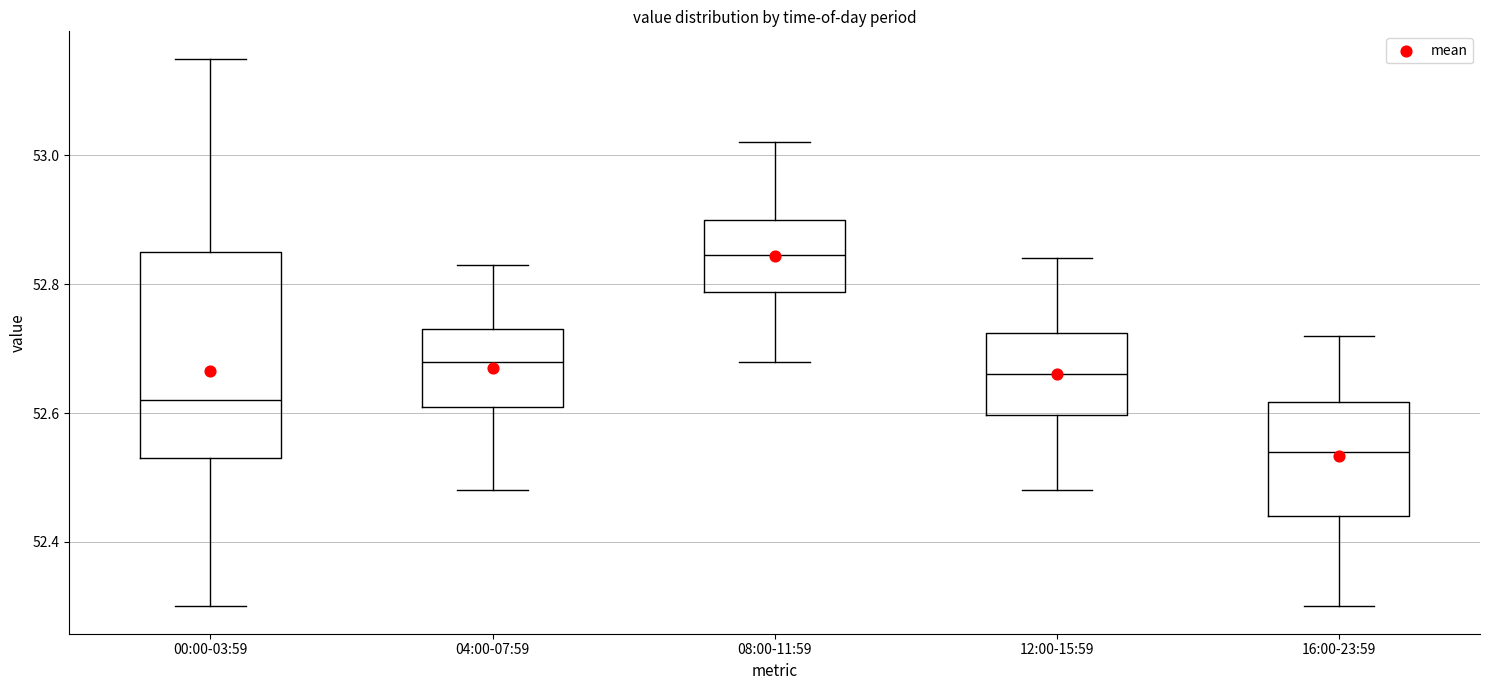

Which box's median line is the lowest?

16:00-23:59